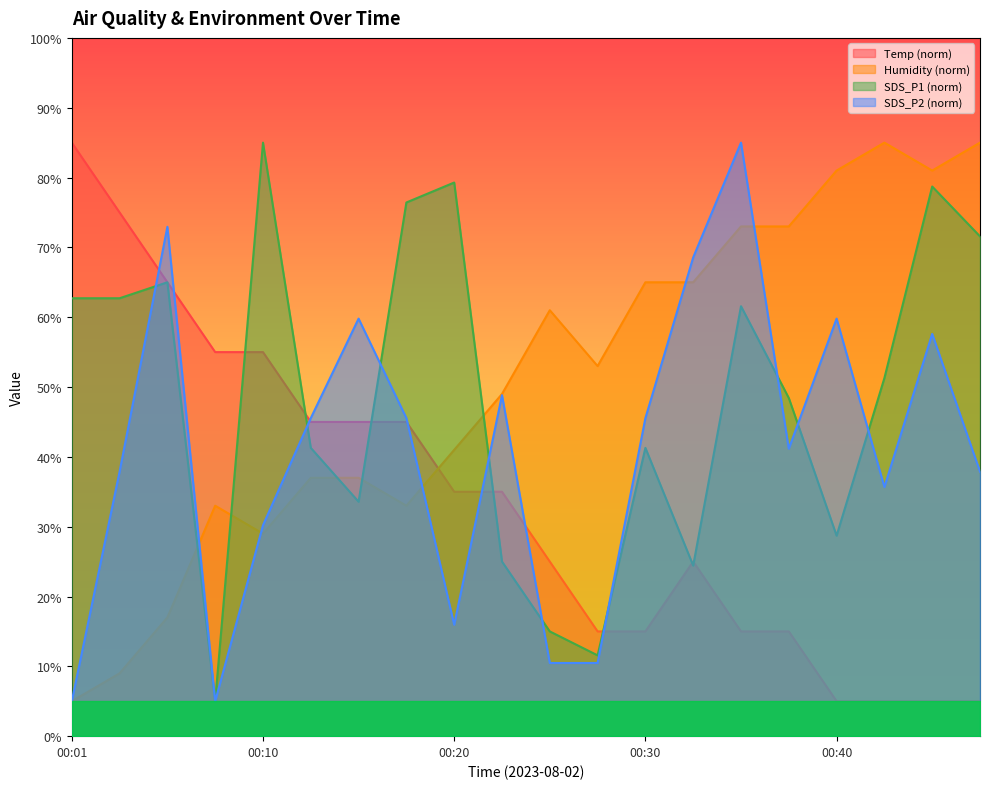

Is the value of SDS_P2 at 00:20 greater than the value of SDS_P1 at 00:47?

No